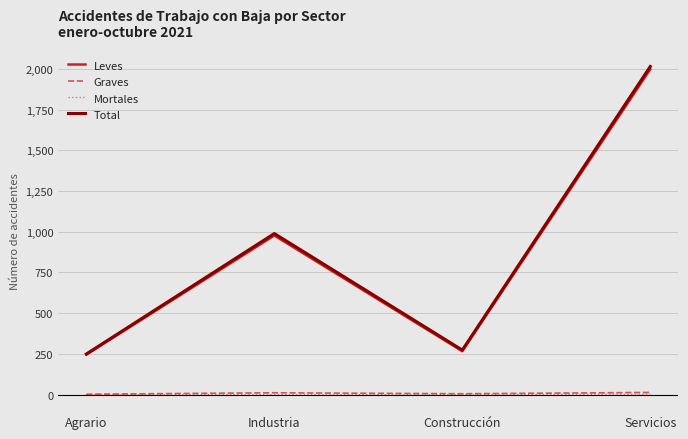

True or false: Total and Graves intersect in this chart.

False